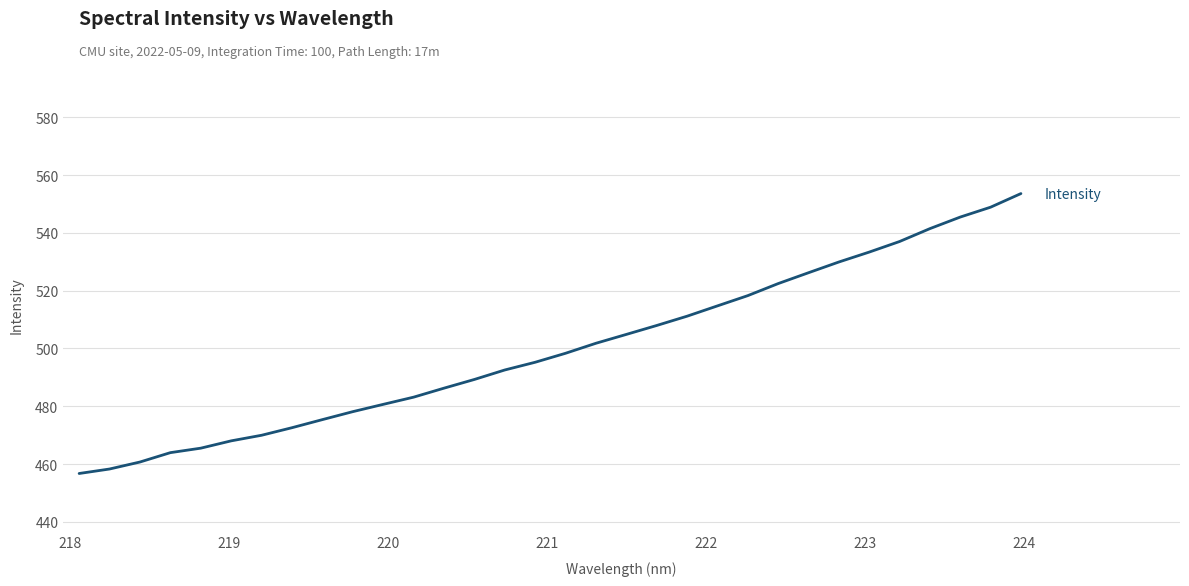

What is the sum of all values?

15992.0